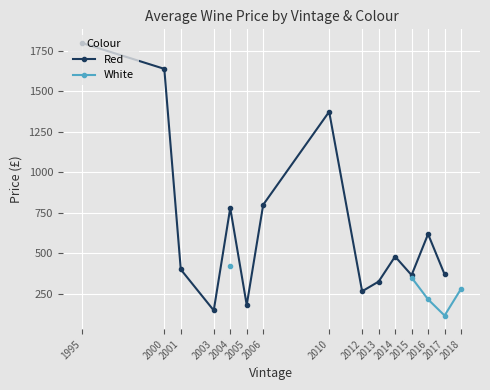

Is it true that Red equals 398.9 at 2012?

False